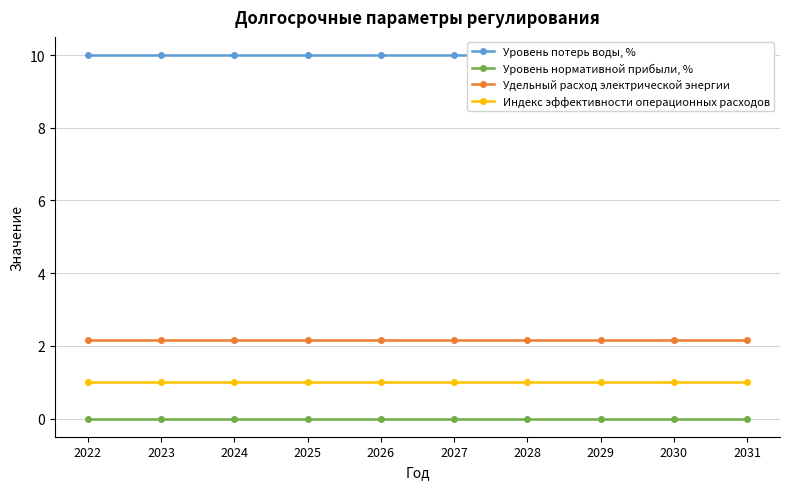

Is this an area chart (filled region under the line)?

No